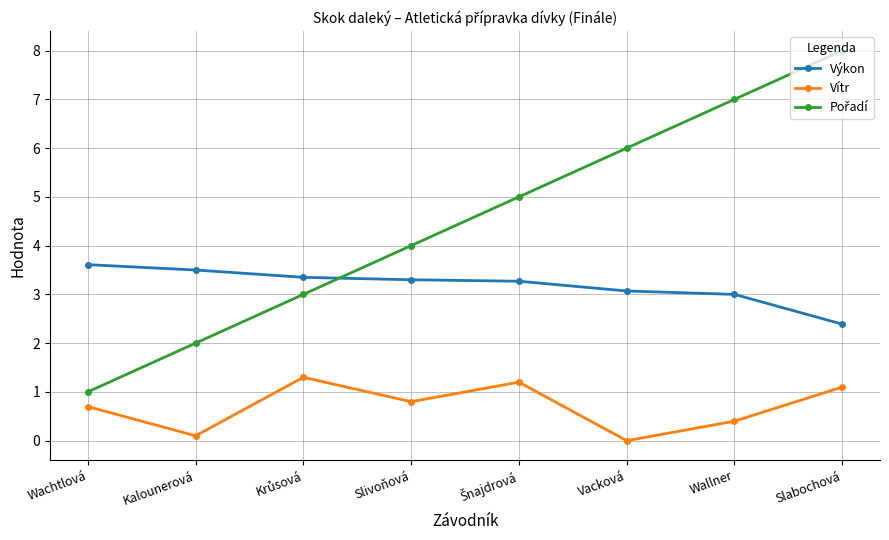

What position from the left is Slivoňová?

4